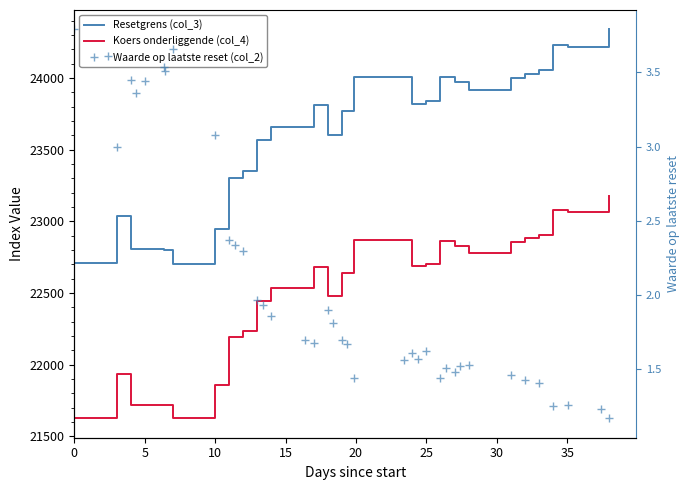

How many lines are shown in the chart?

3